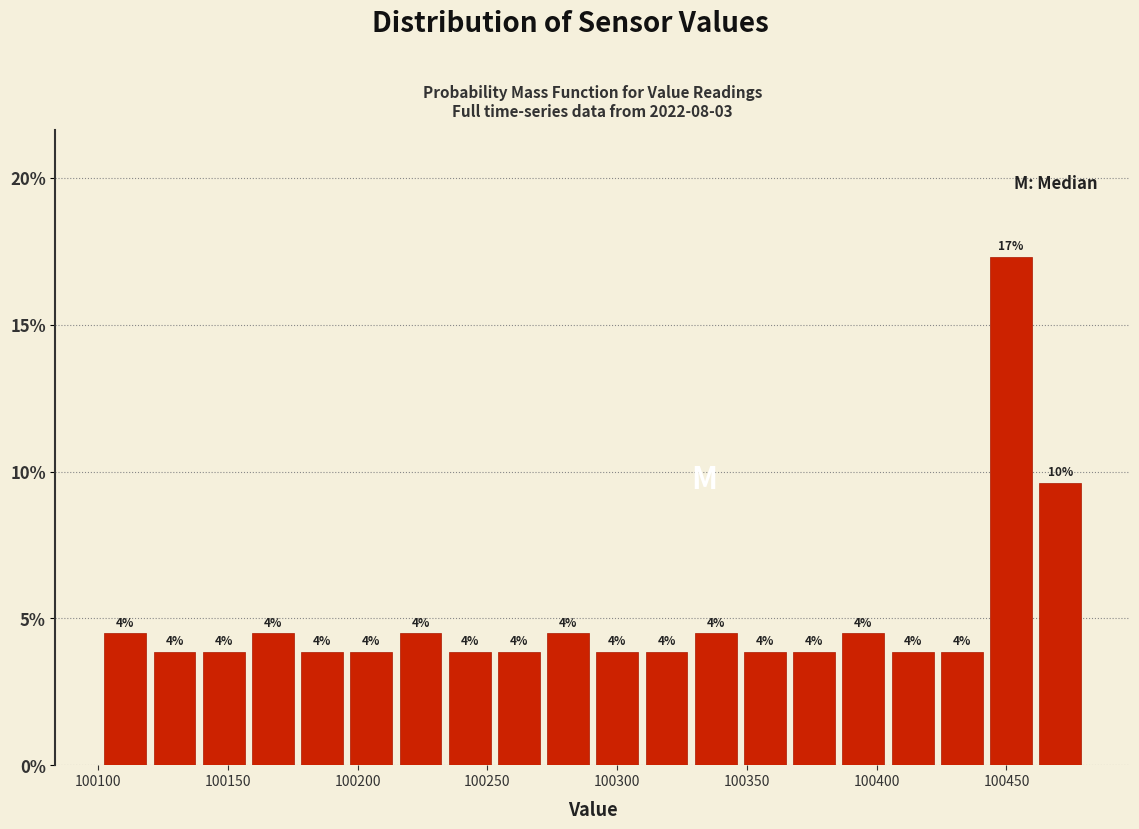

Around what value on the x-axis is the tallest bar? Give the approximate position of its centre, as read against the axis.

100450